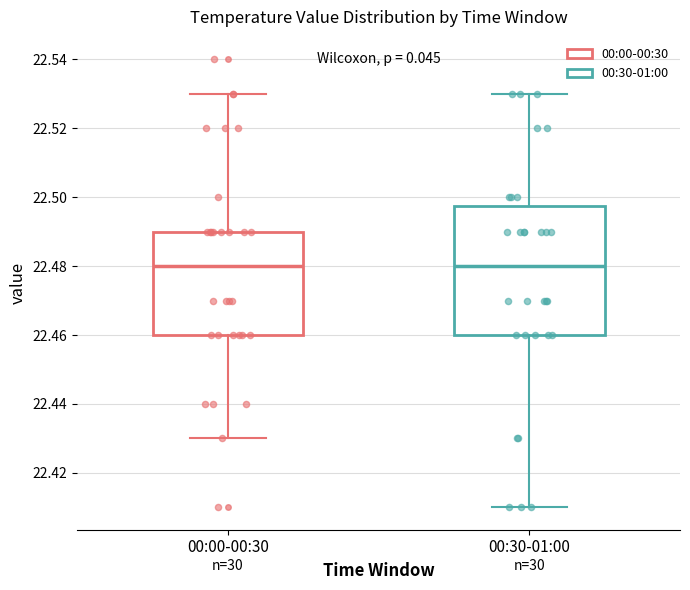

Where does the lower whisker of the box for 00:30-01:00 end on the y-axis? The values are not printed on the chart, so give them approximately, as read against the axis.

22.410